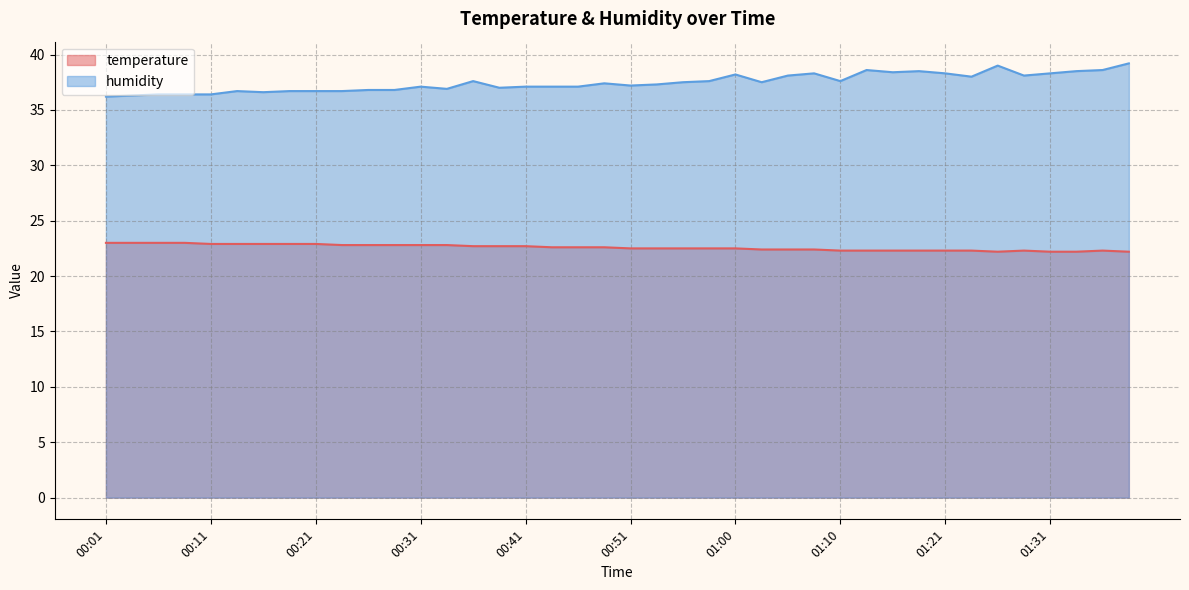

What is the label of the 30th point from the left?

01:13